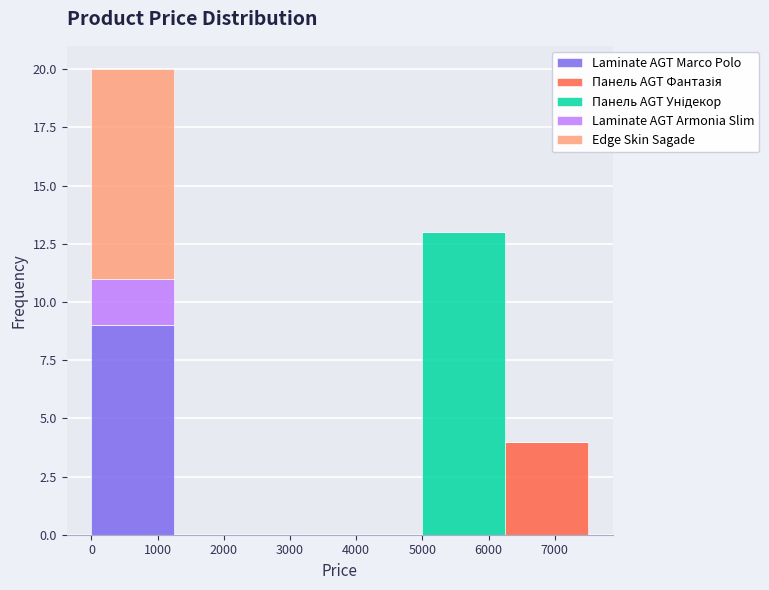

What is the total height of the stacked bar covering 0 to 1250 on the x-axis? Neither the bar edges nor the heights are printed on the chart, so give them approximately, as read against the axes.

20